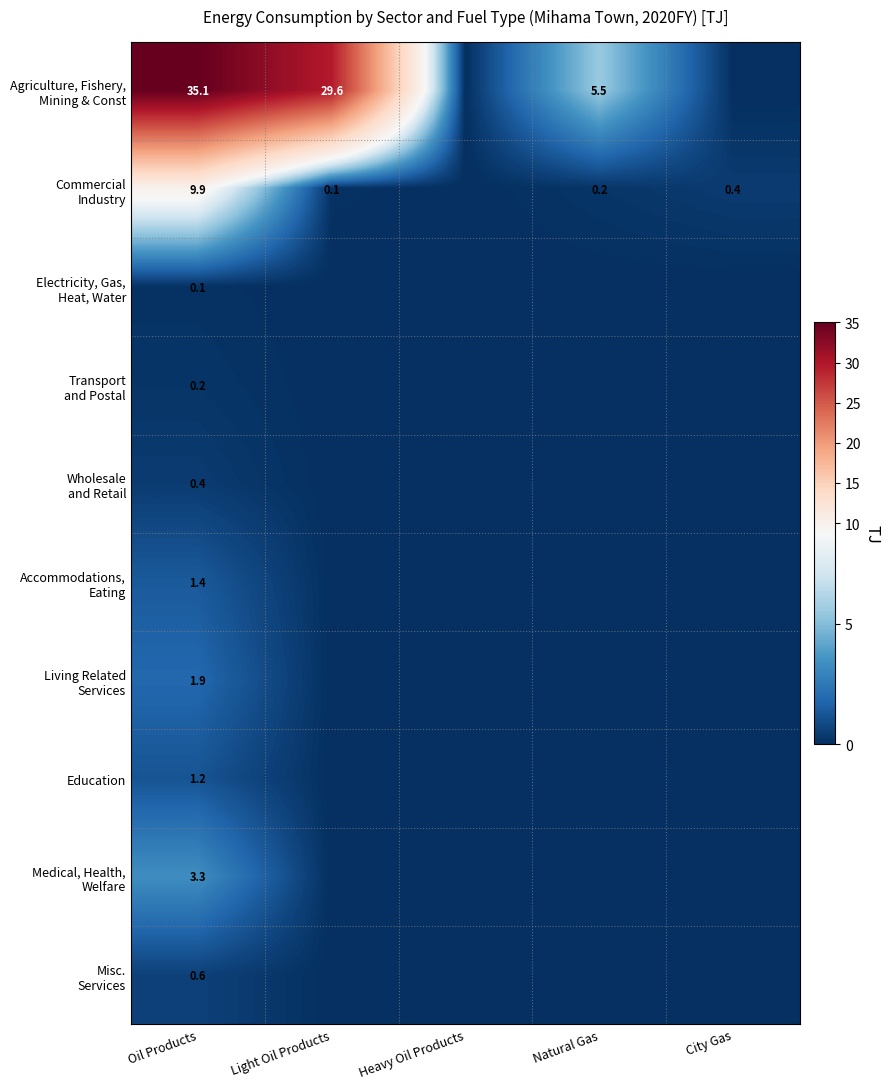

What is the total value across all series at Oil Products?

54.1